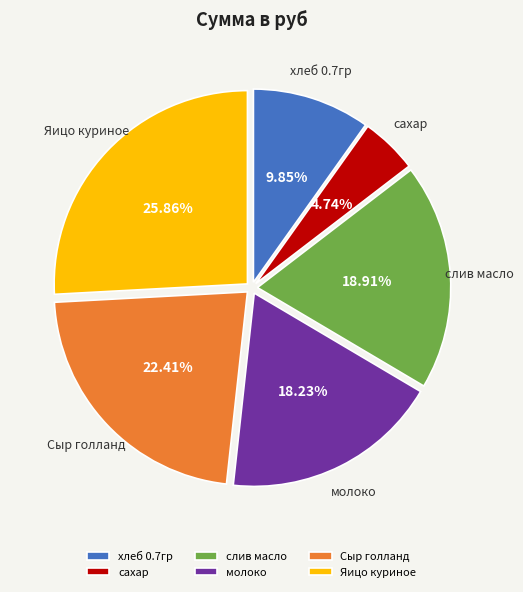

How many segments does this pie chart have?

6